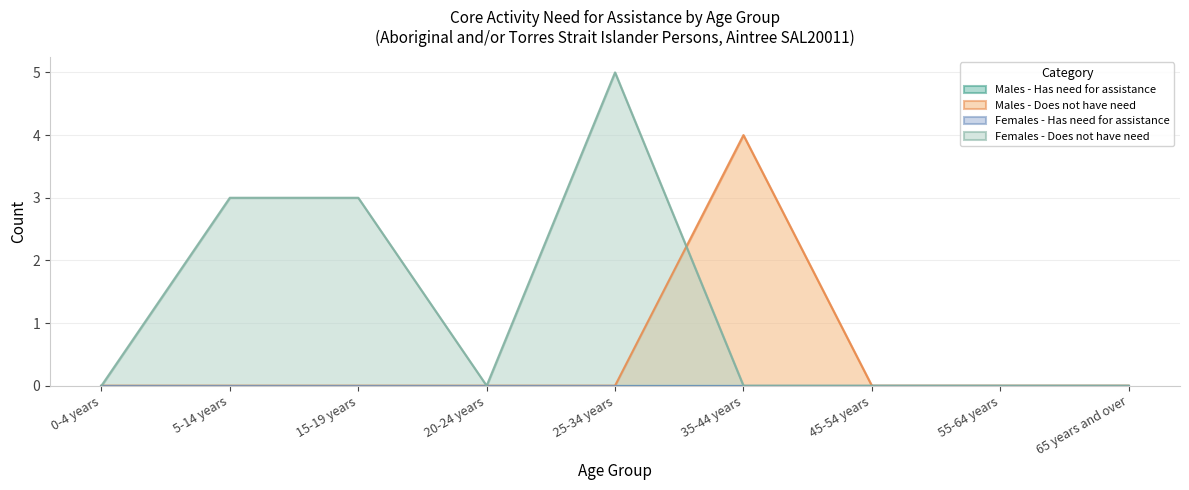

What is the label of the 2nd point from the right?

55-64 years